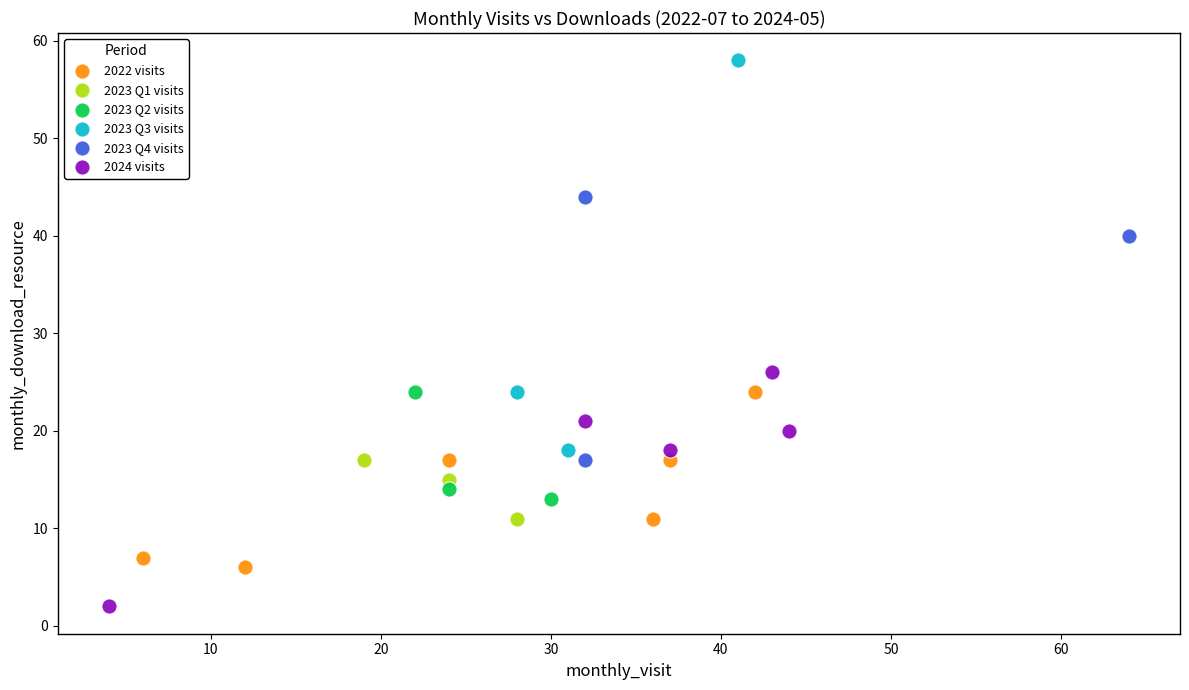

Which series reaches the minimum Y coordinate?

2024 visits